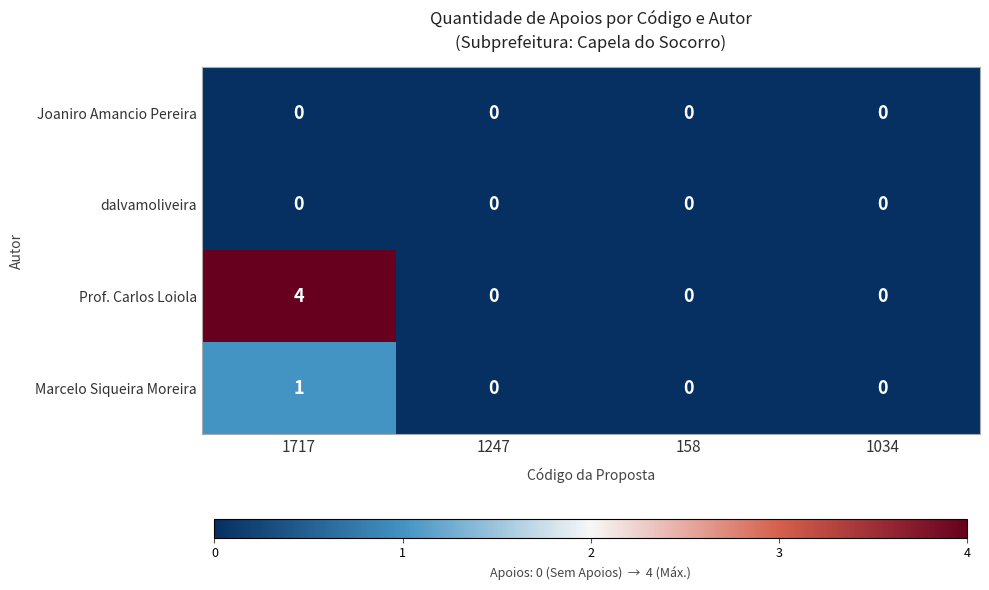

What is the sum of the Prof. Carlos Loiola values at 1034 and 1717?

4